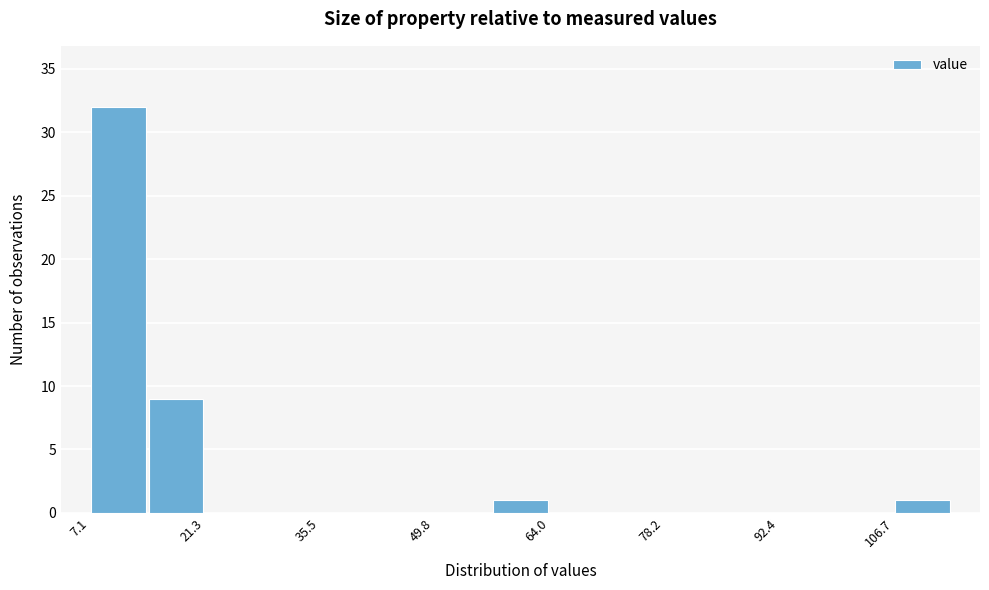

Read against the x-axis, roughly where is the centre of the tallest bar?

10